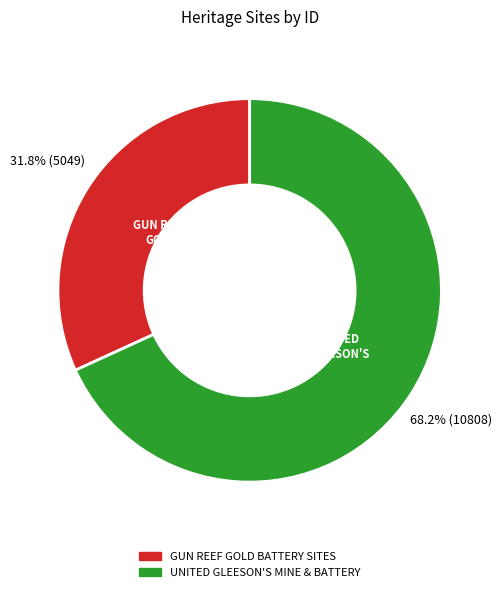

Is there any slice that represents more than half of the pie?

Yes